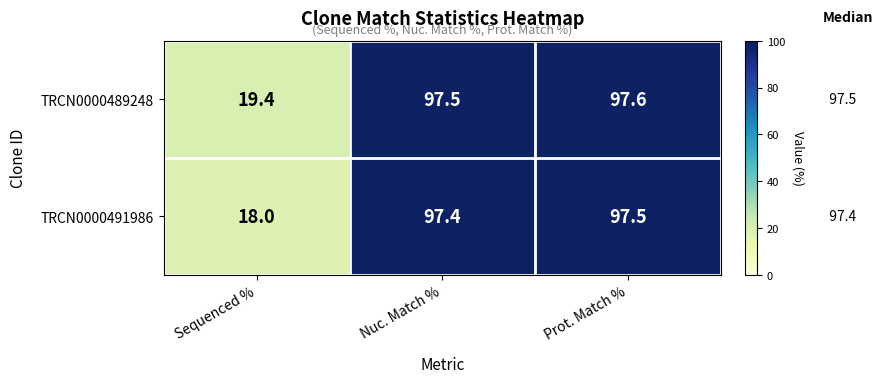

Reading left to right, extract all data points from this chart.

TRCN0000489248: Sequenced %=19.4	Nuc. Match %=97.5	Prot. Match %=97.6
TRCN0000491986: Sequenced %=18.0	Nuc. Match %=97.4	Prot. Match %=97.5